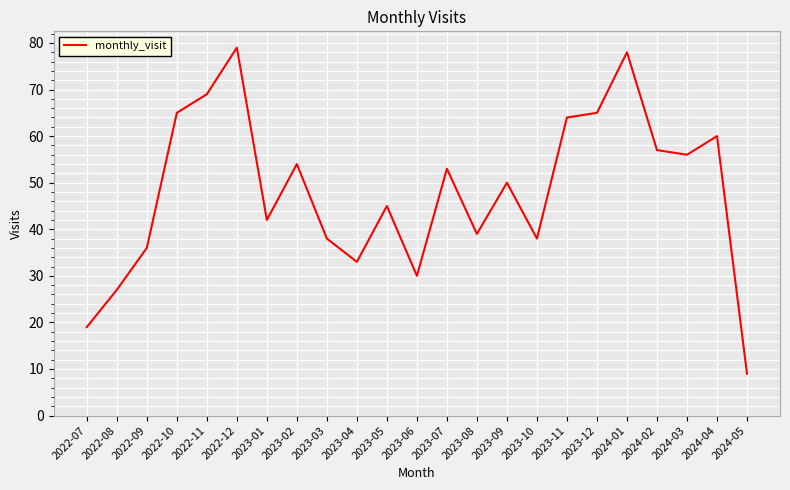

Where does the data first go above 50?

2022-10